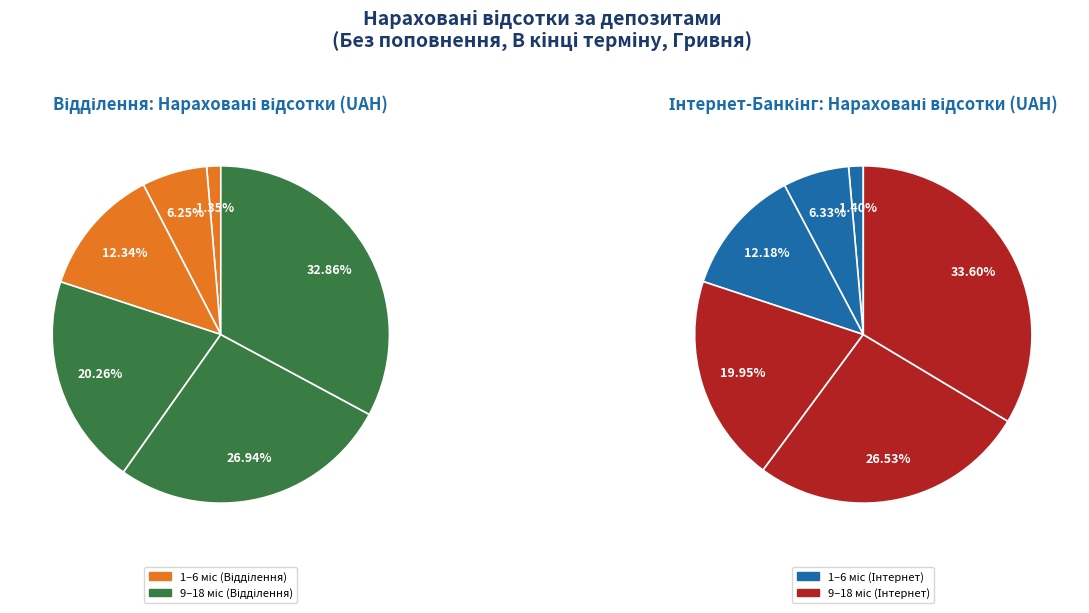

Is there a majority slice in this chart?

No